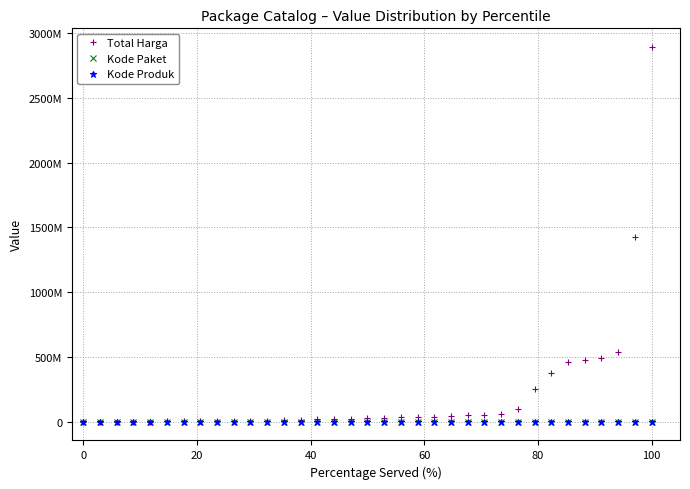

True or false: Kode Paket and Kode Produk intersect in this chart.

False